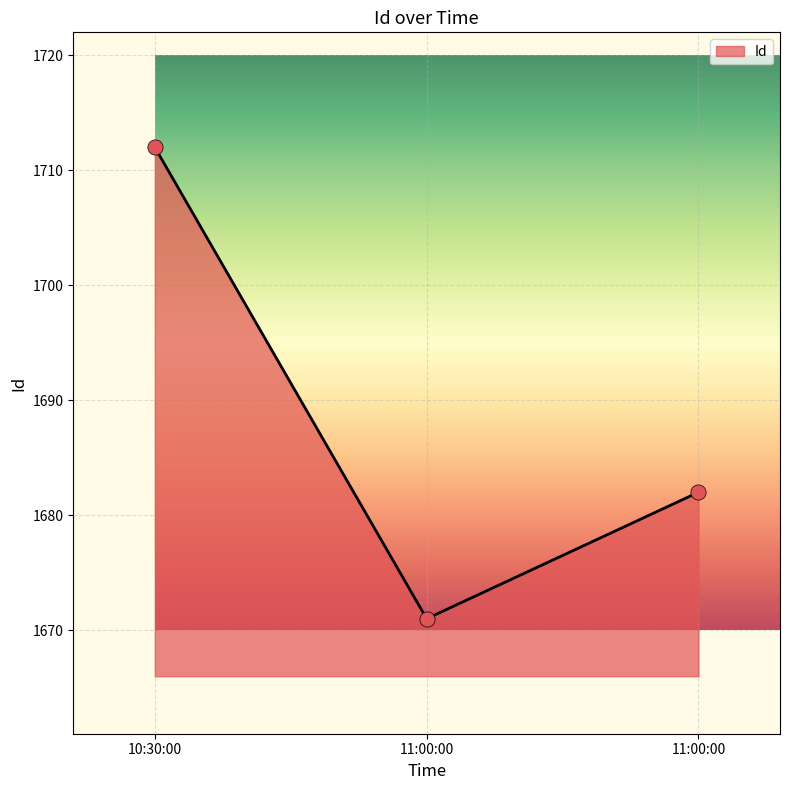

Which has a higher value, 11:00:00 or 10:30:00?

10:30:00